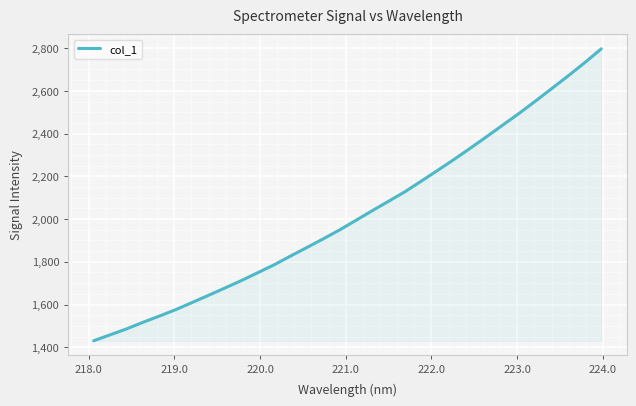

What is the greatest value displayed?

2796.7